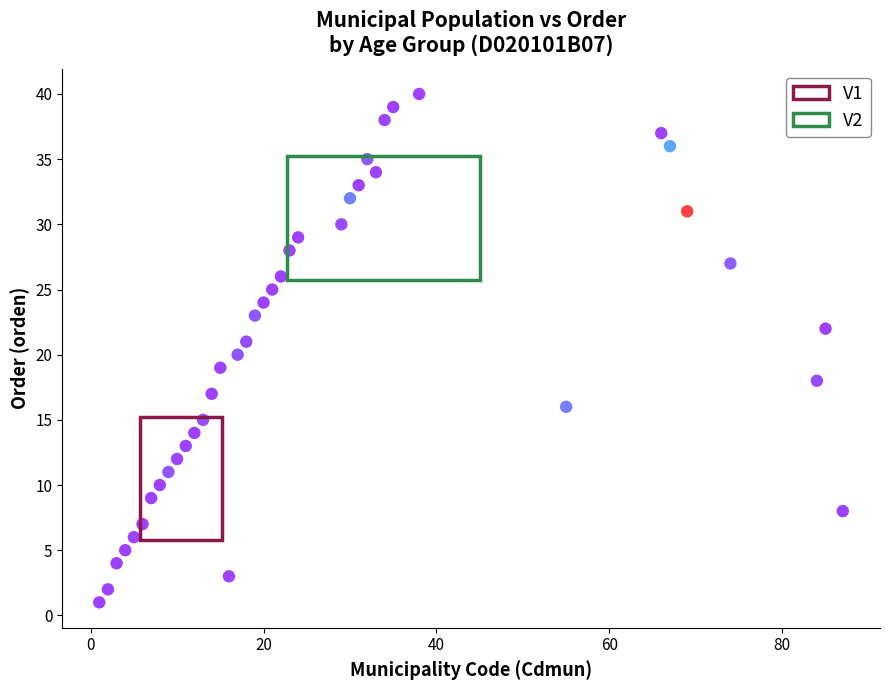

Which series contains the highest Y value?

V2